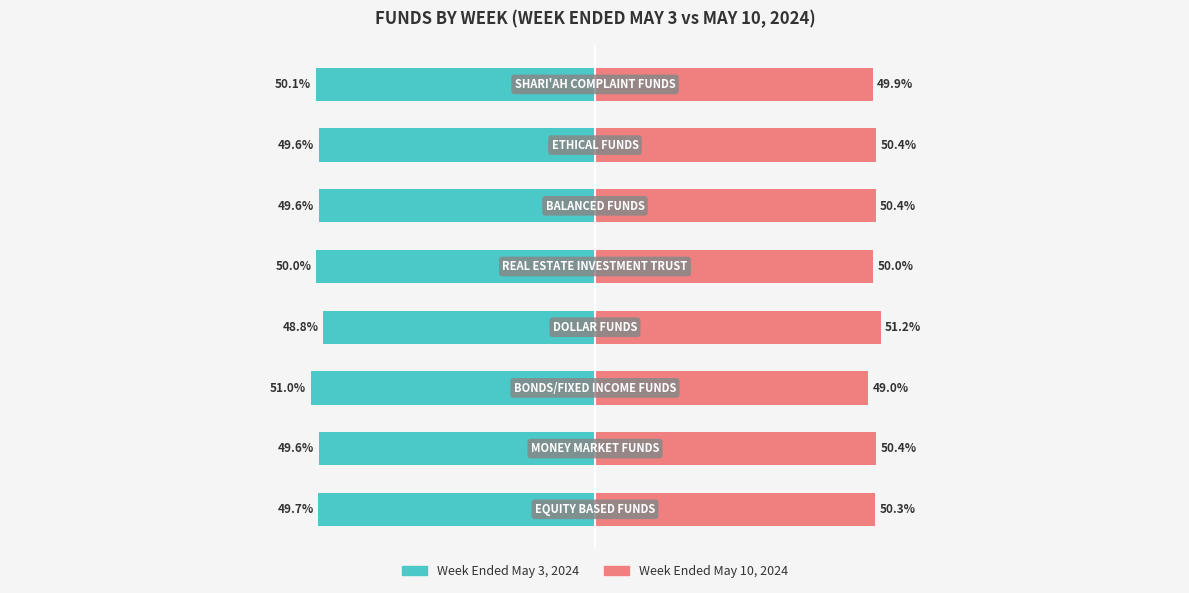

Rank the series by their average value, from lowest to highest.

Week Ended May 3, 2024, Week Ended May 10, 2024